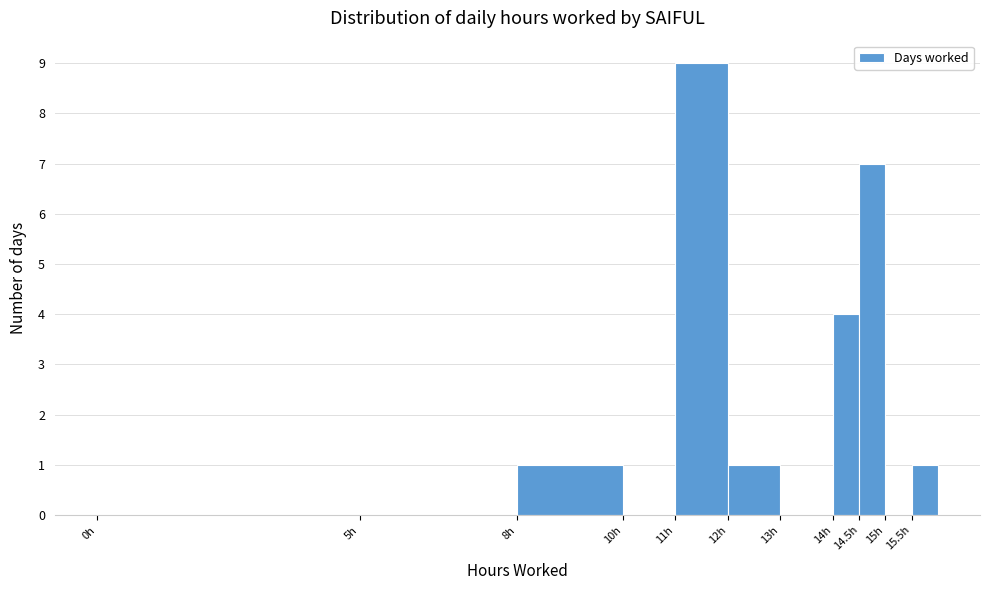

Reading left to right, list every bar in this chart as the range it spans on the x-axis followed by its height. The values are not printed on the chart, so give them approximately, as read against the axis.

0.0 to 5.0: 0
5.0 to 8.0: 0
8.0 to 10.0: 1
10.0 to 11.0: 0
11.0 to 12.0: 9
12.0 to 13.0: 1
13.0 to 14.0: 0
14.0 to 14.5: 4
14.5 to 15.0: 7
15.0 to 15.5: 0
15.5 to 16.0: 1